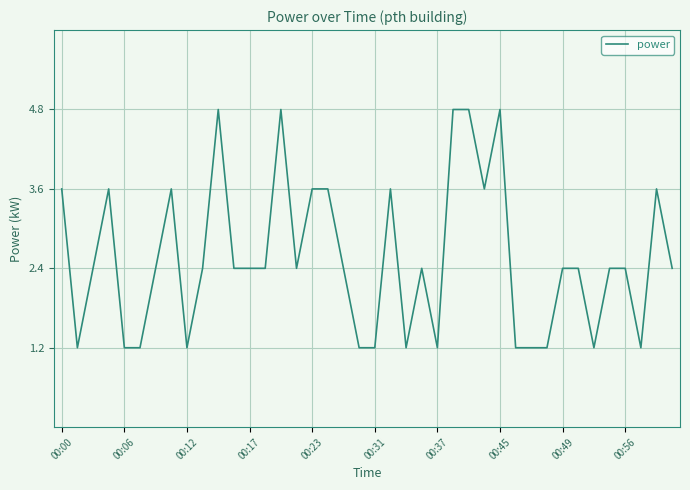

What is the difference between the maximum and minimum values?

3.6